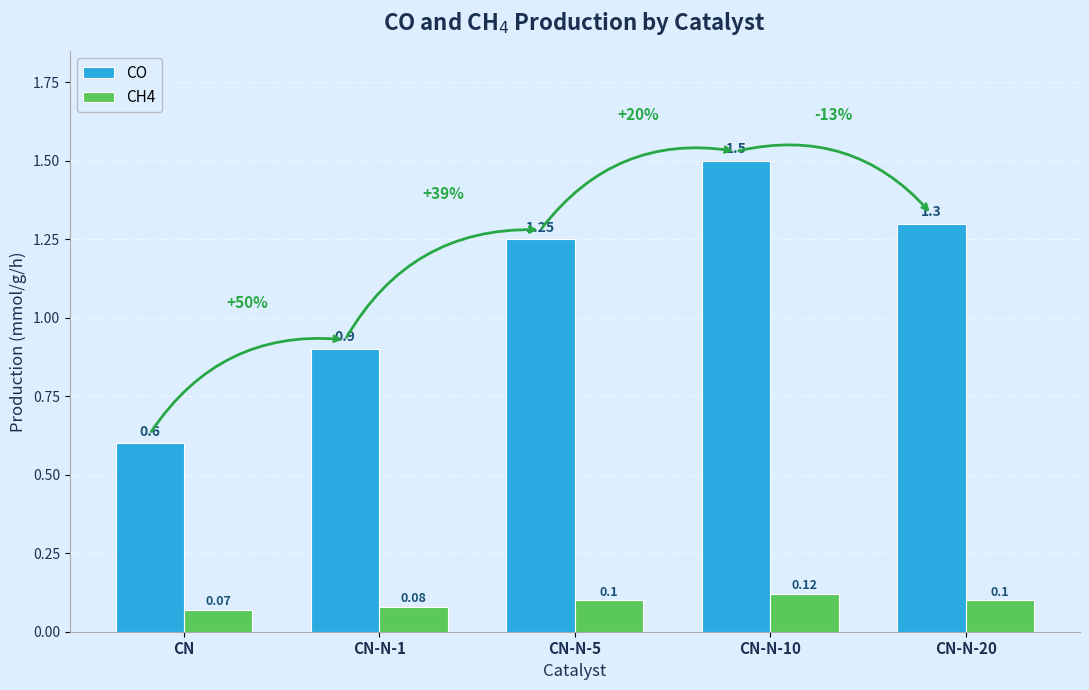

What is the difference between the CO values at CN-N-20 and CN?

0.7